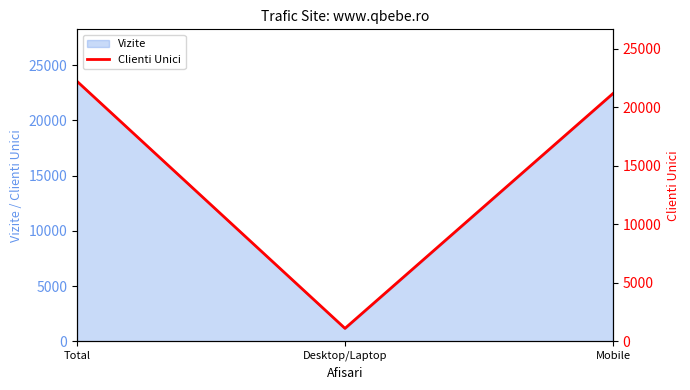

How many data points are less than 21186?

1